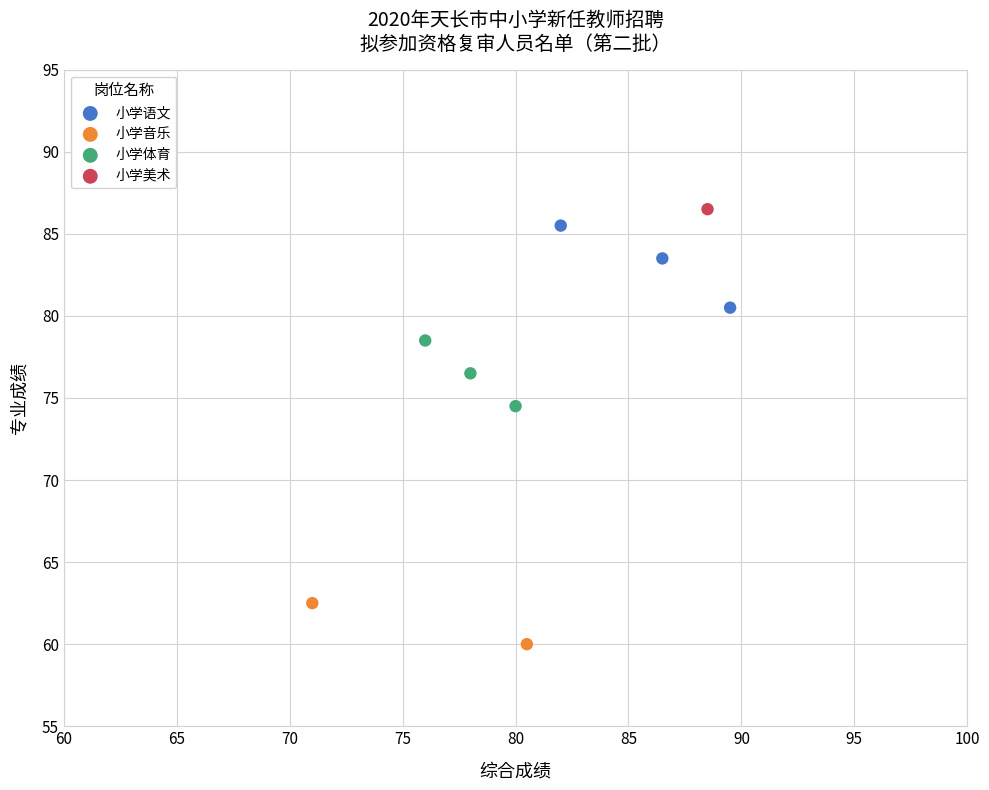

Which series reaches the maximum Y coordinate?

小学美术